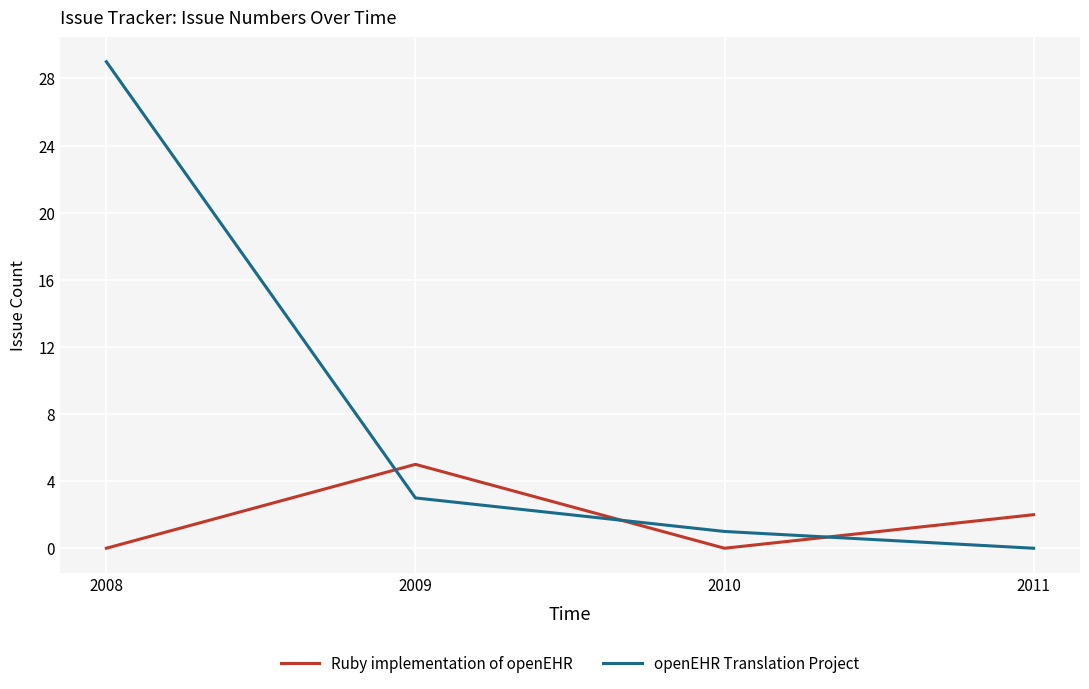

List the labels in order of openEHR Translation Project value, largest first.

2008, 2009, 2010, 2011